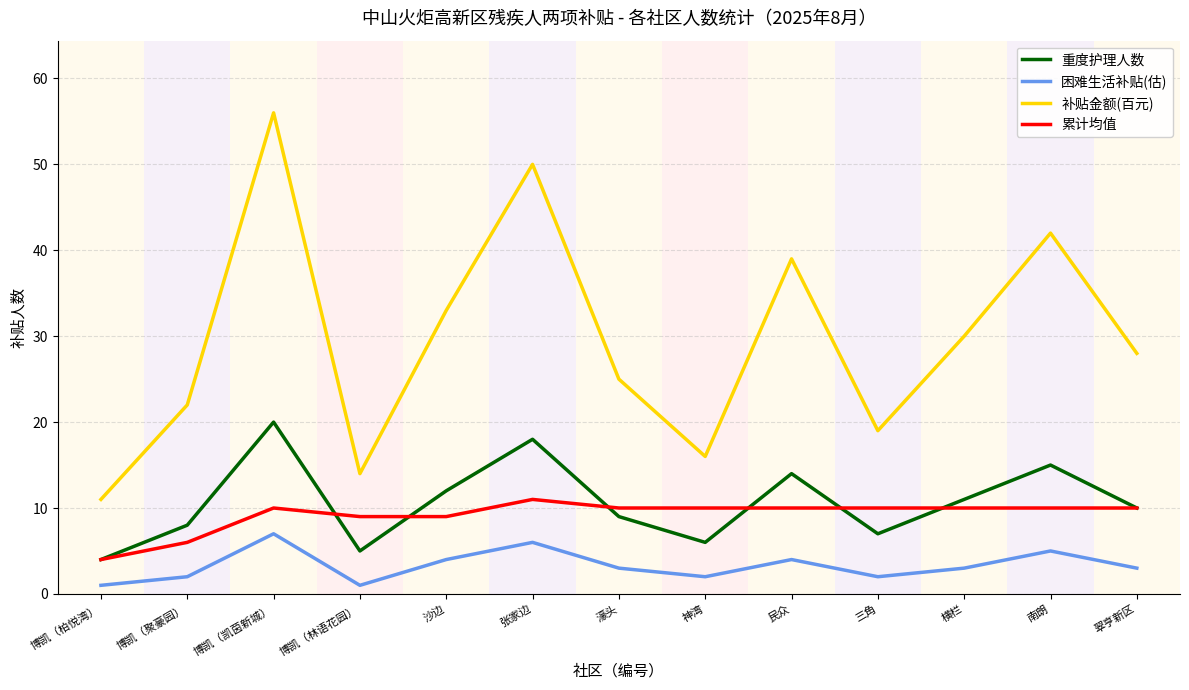

Reading left to right, transcribe all the data shown in this chart.

重度护理人数: 4	8	20	5	12	18	9	6	14	7	11	15	10
困难生活补贴(估): 1	2	7	1	4	6	3	2	4	2	3	5	3
补贴金额(百元): 11	22	56	14	33	50	25	16	39	19	30	42	28
累计均值: 4	6	10	9	9	11	10	10	10	10	10	10	10